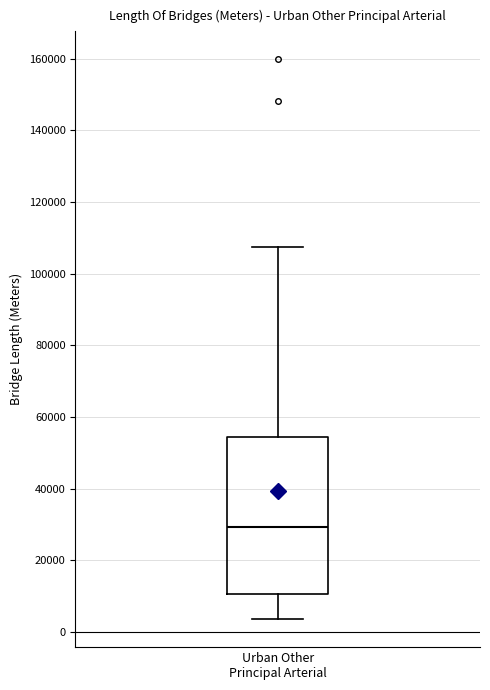

Transcribe this box plot: give where the median line is, the range the box spans, and where the two whiskers end, as read against the y-axis. The values are not printed on the chart, so give them approximately, as read against the axis.

median 30000, box 10000 to 54000, whiskers 4000 to 108000